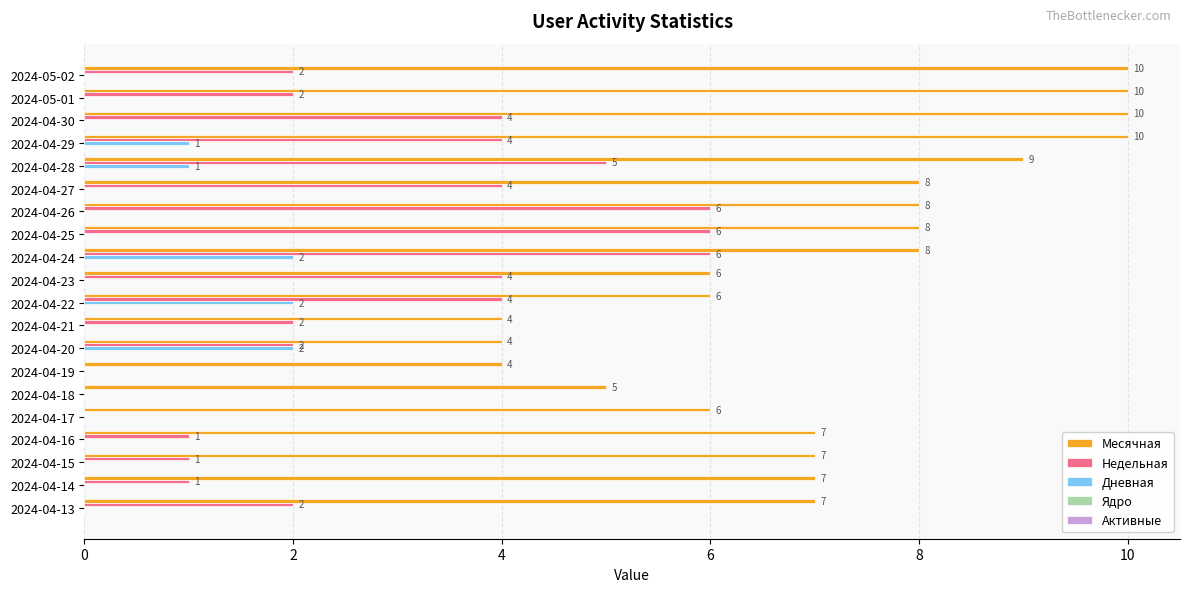

What is the approximate value of Месячная at 2024-04-15?

7